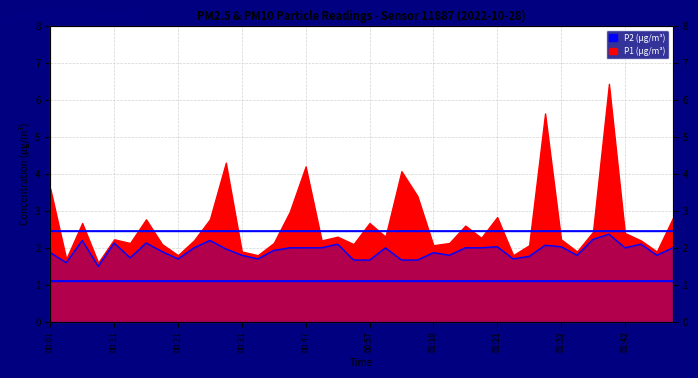

Rank the categories by value from highest to lowest.

01:39, 01:37, 00:06, 00:26, 00:11, 00:16, 00:52, 01:45, 01:29, 01:21, 01:32, 00:24, 00:41, 00:47, 00:49, 01:02, 01:15, 01:18, 01:42, 01:50, 00:28, 00:36, 00:19, 00:01, 01:10, 00:31, 01:12, 01:34, 01:47, 01:26, 00:14, 00:21, 00:33, 01:23, 00:54, 00:57, 01:05, 01:07, 00:03, 00:09